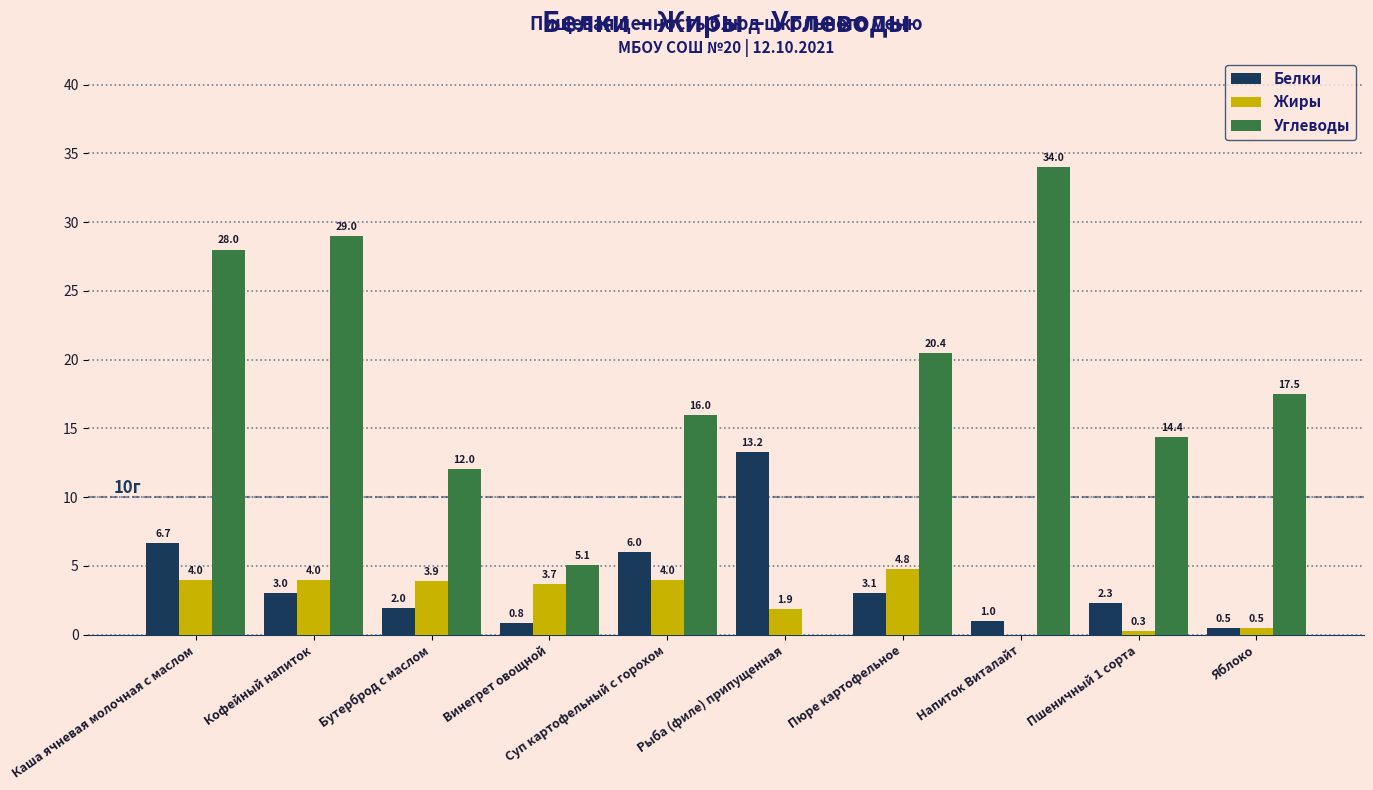

Between Винегрет овощной and Яблоко, which series saw the biggest shift?

Углеводы